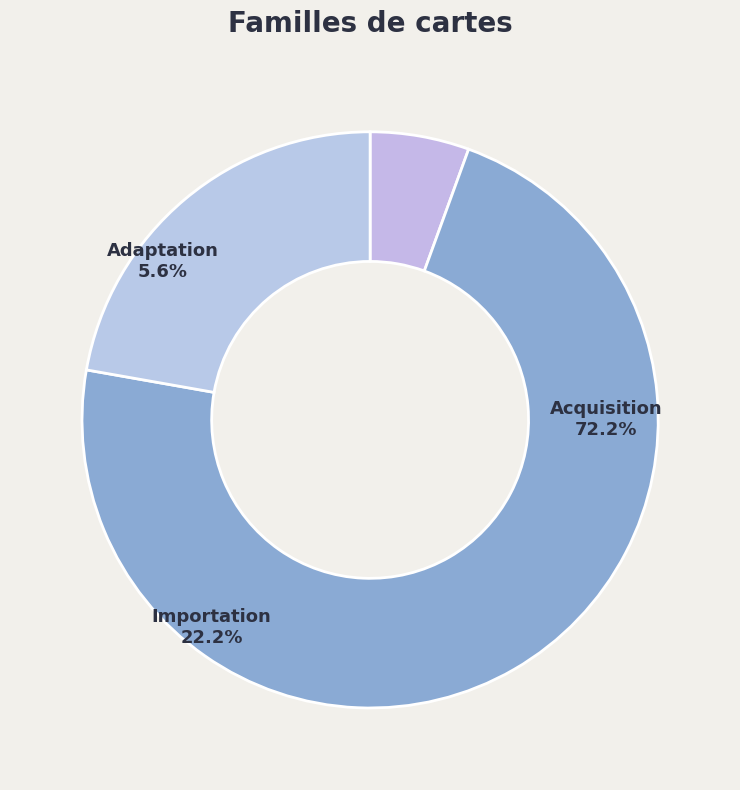

Which slice is the largest?

Acquisition